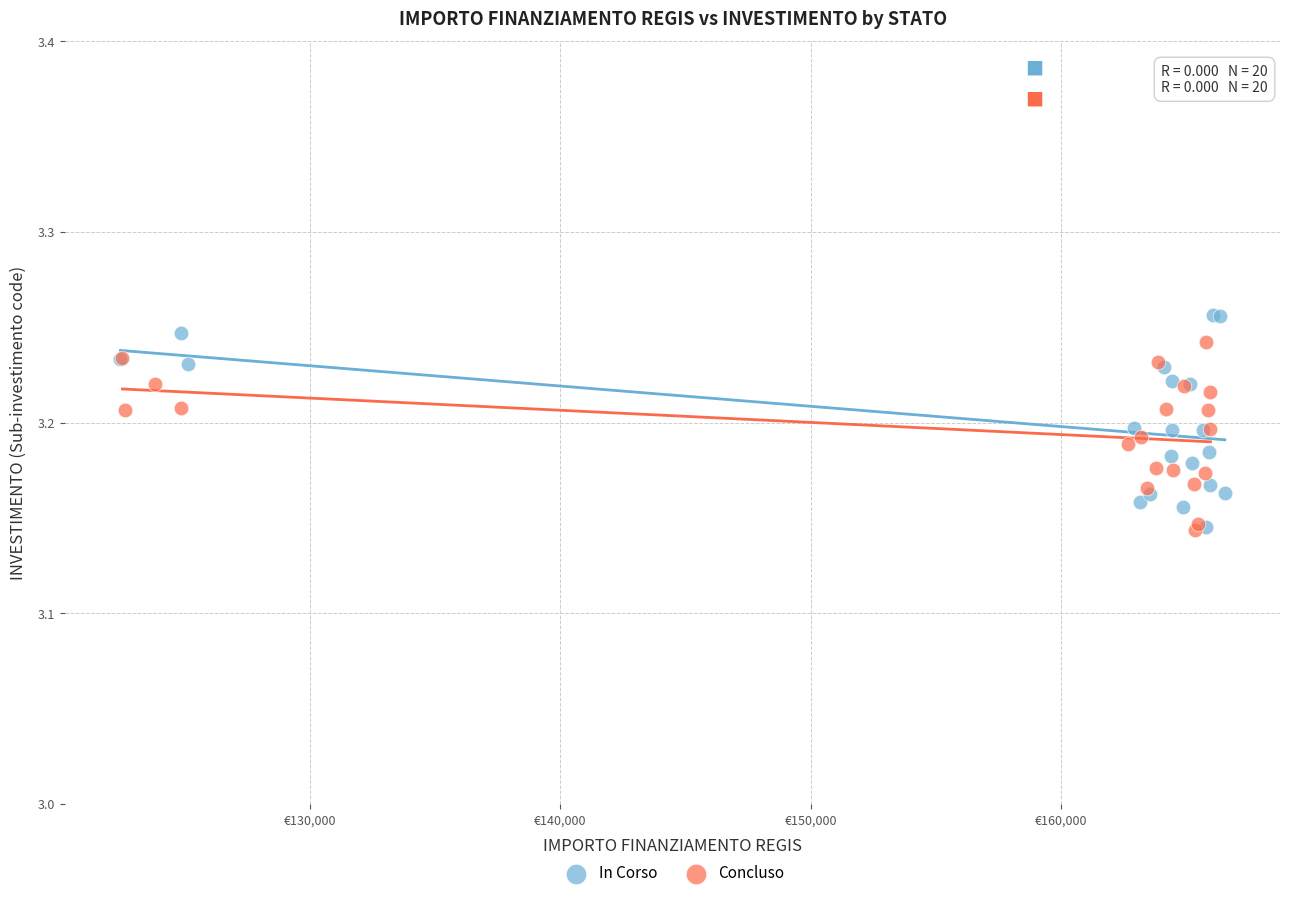

Which series has the widest spread of Y values?

In Corso